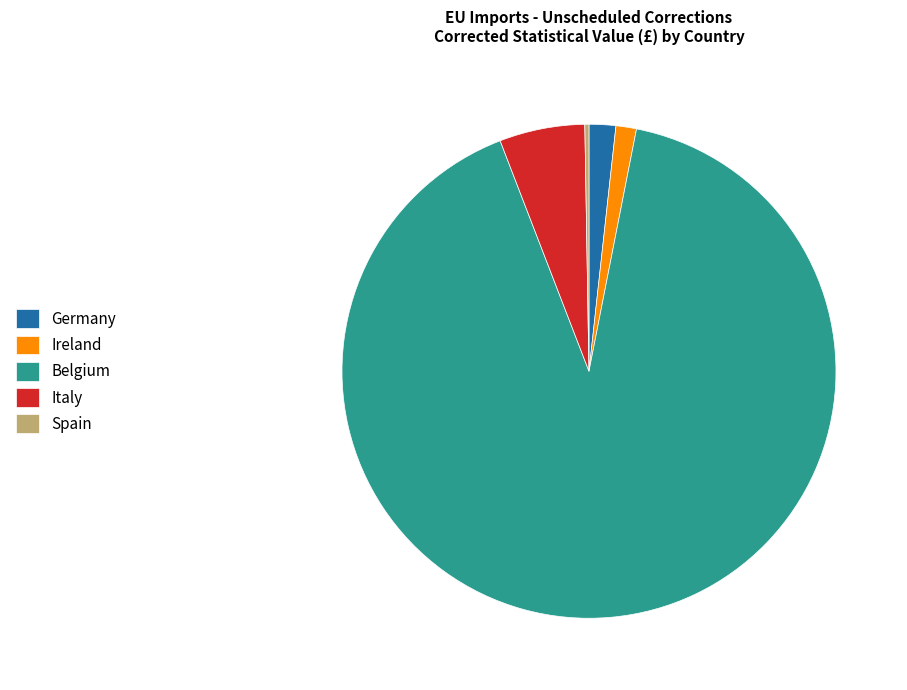

Which category has the biggest portion of the pie?

Belgium